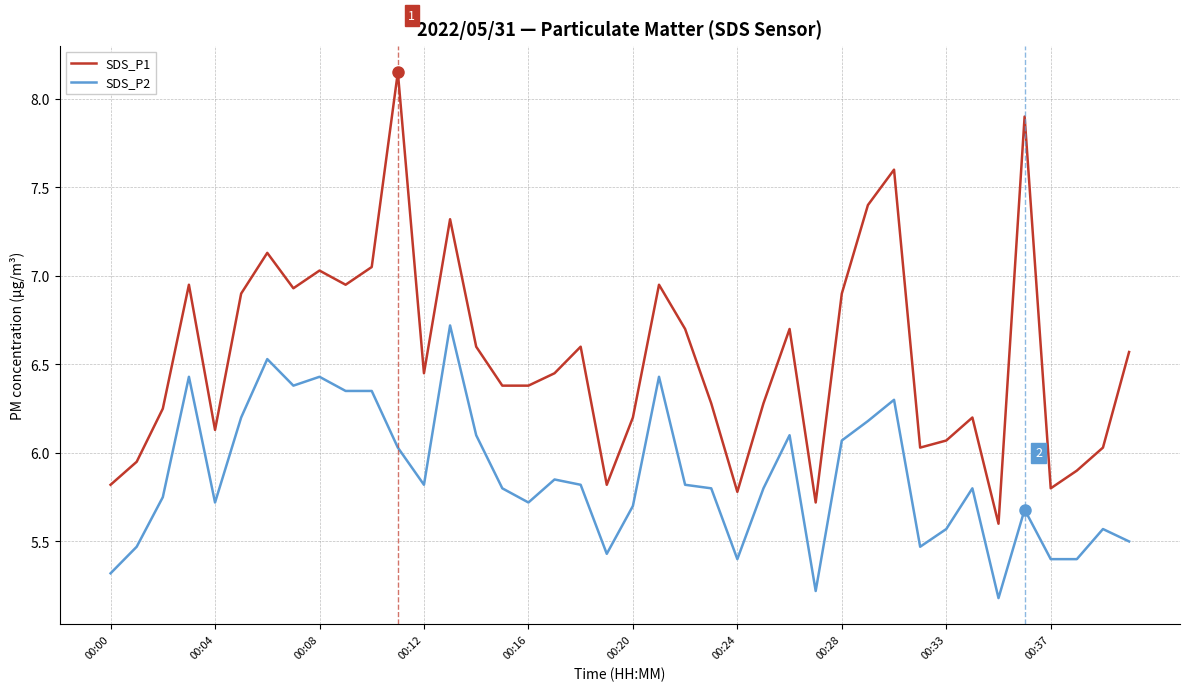

Which series has the largest total across all categories?

SDS_P1